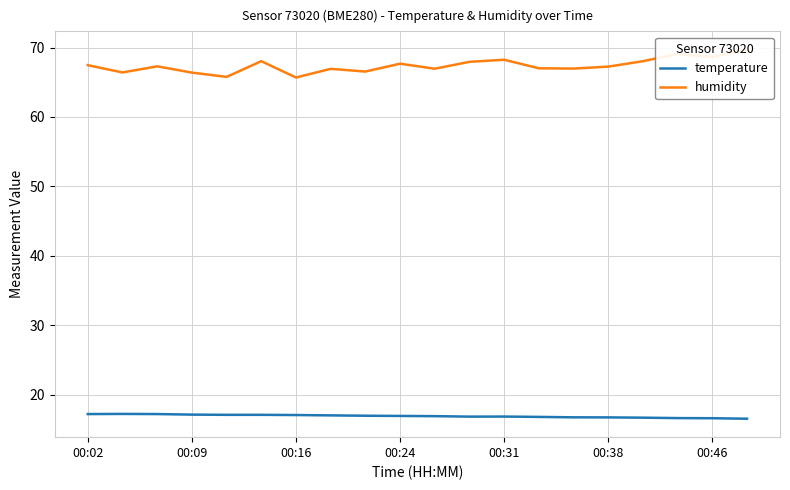

True or false: temperature and humidity intersect in this chart.

False